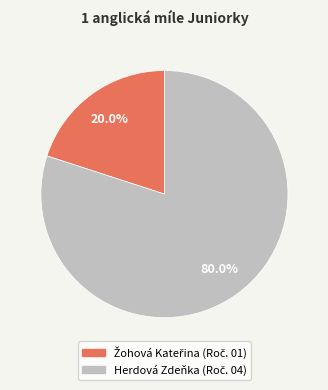

Does Herdová Zdeňka account for over 50% of the chart?

Yes